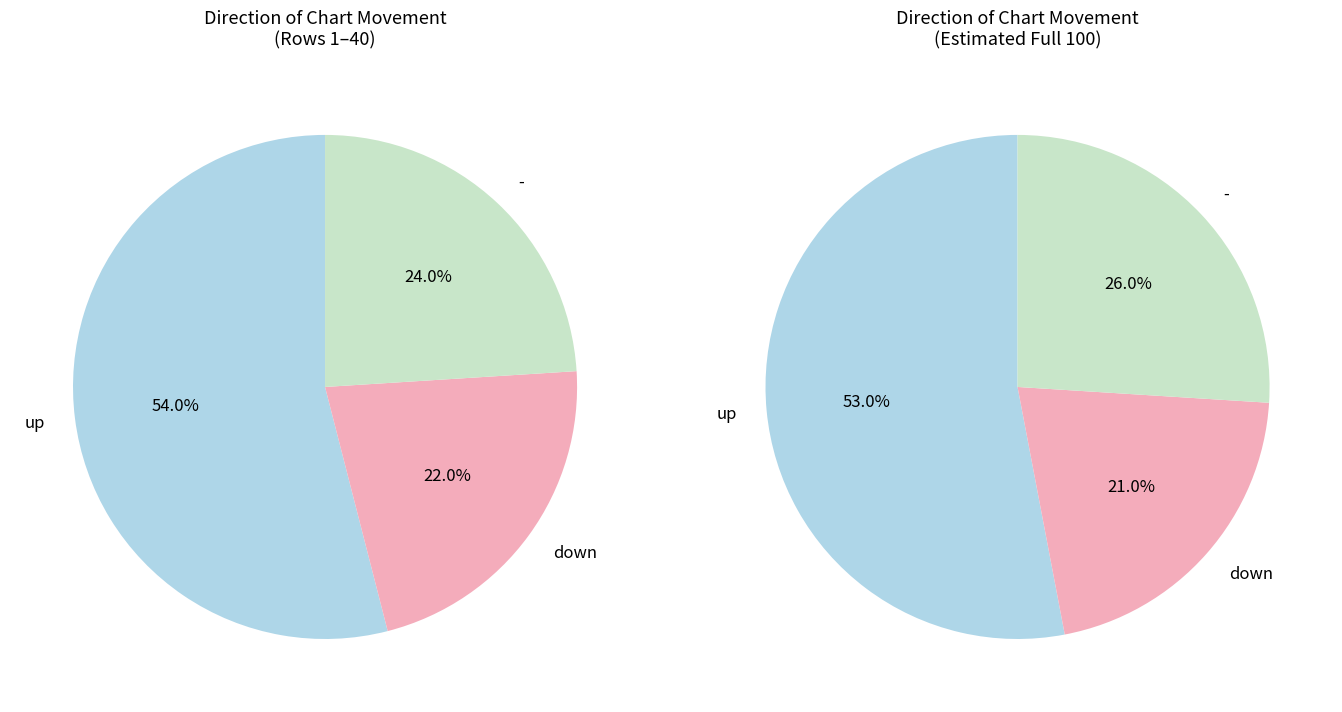

Combined, do - and down account for over 50%?

No